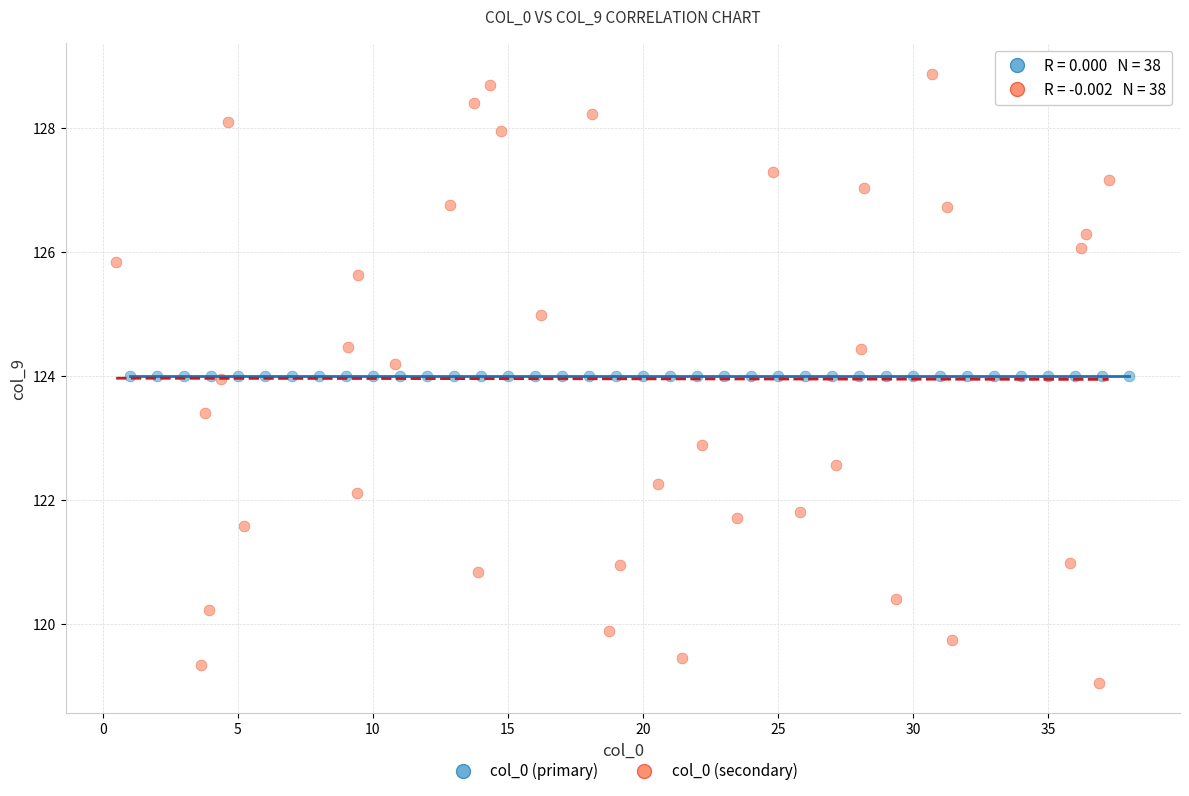

Which series contains the lowest Y value?

col_0 (secondary)